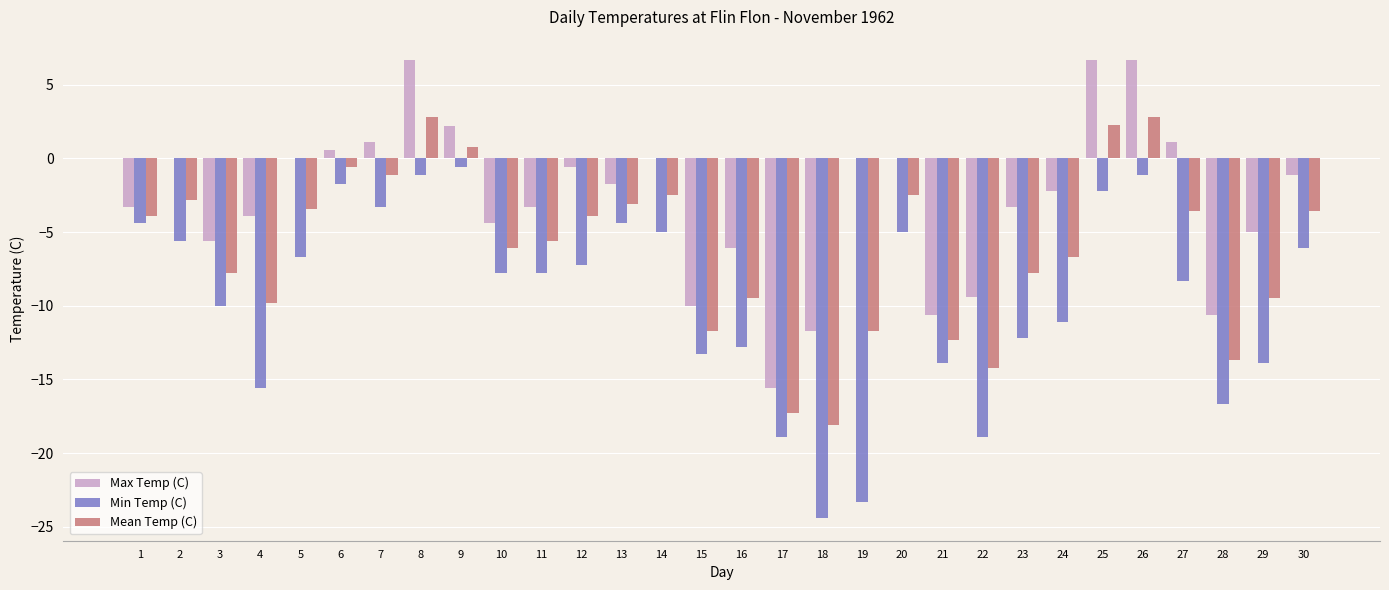

The value of Min Temp (C) at 12 is -4.9. True or false?

False